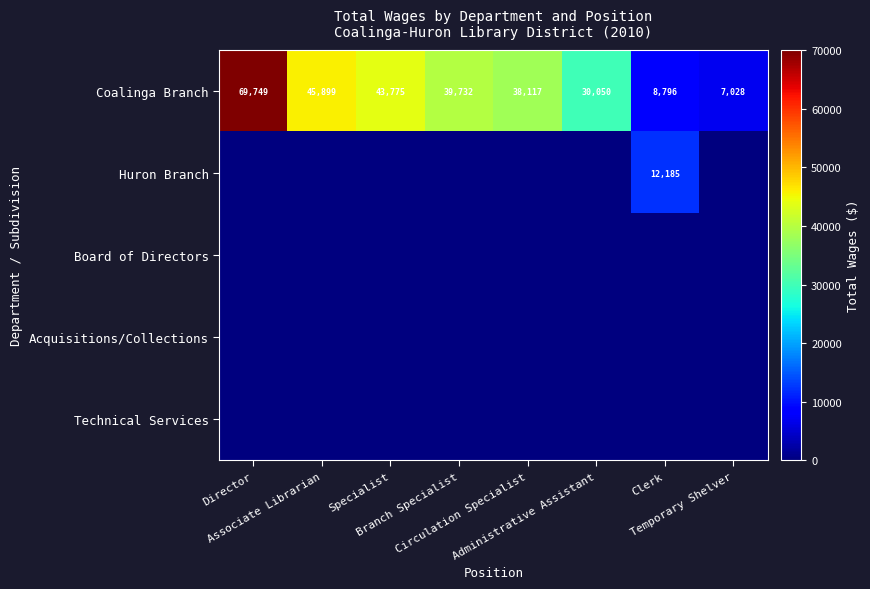

What is the sum of all Coalinga Branch values?

283146